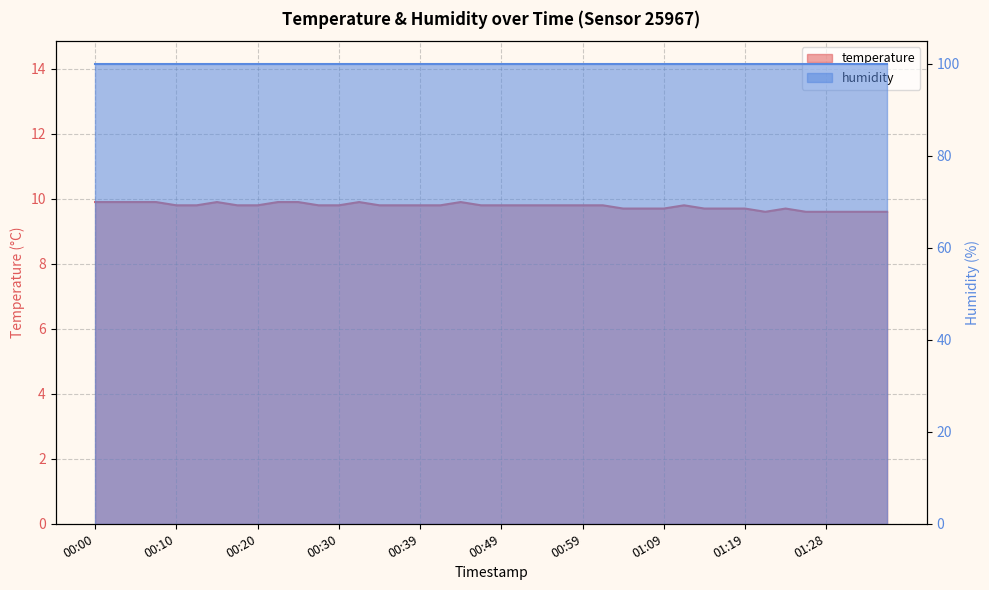

Reading left to right, extract all data points from this chart.

9.9	9.9	9.9	9.9	9.8	9.8	9.9	9.8	9.8	9.9	9.9	9.8	9.8	9.9	9.8	9.8	9.8	9.8	9.9	9.8	9.8	9.8	9.8	9.8	9.8	9.8	9.7	9.7	9.7	9.8	9.7	9.7	9.7	9.6	9.7	9.6	9.6	9.6	9.6	9.6